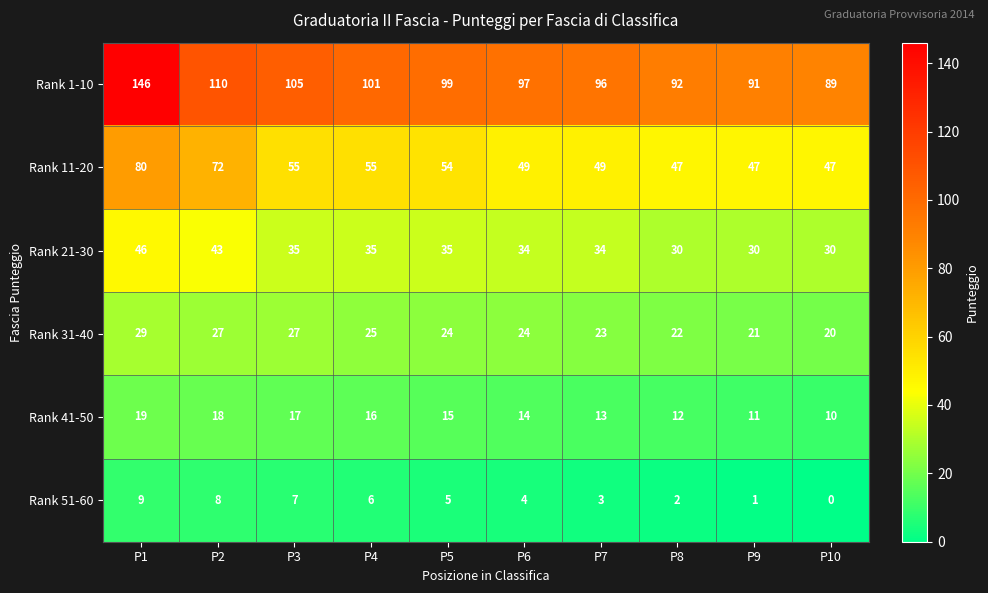

True or false: Rank 1-10 has a value of 156 at P4.

False